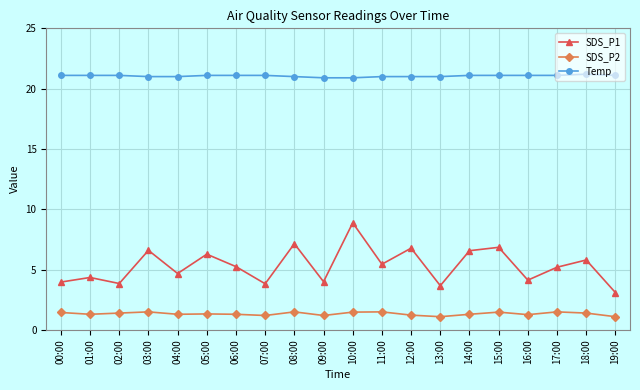

True or false: SDS_P1 and SDS_P2 intersect in this chart.

False